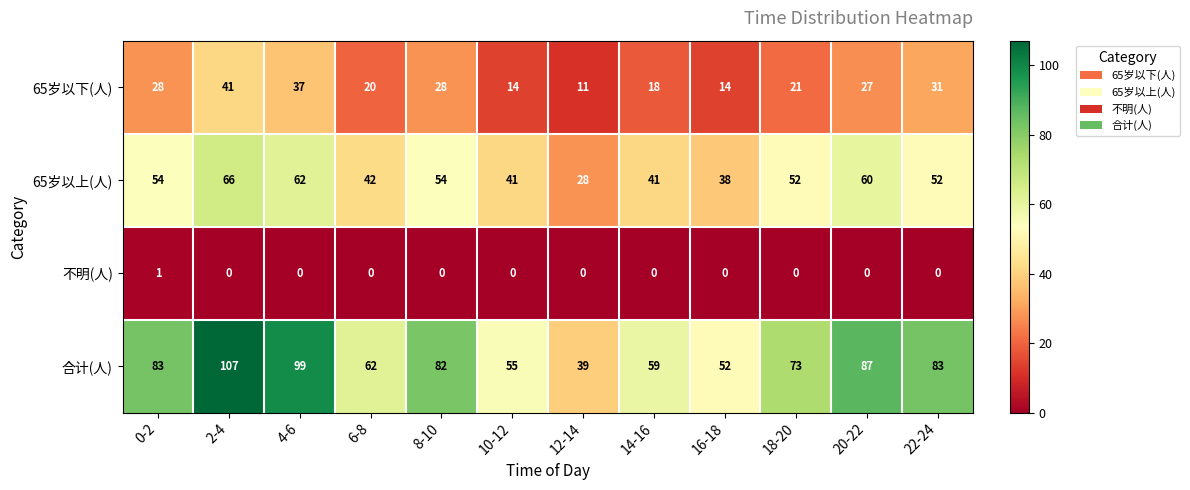

Which series has the largest total across all categories?

合计(人)